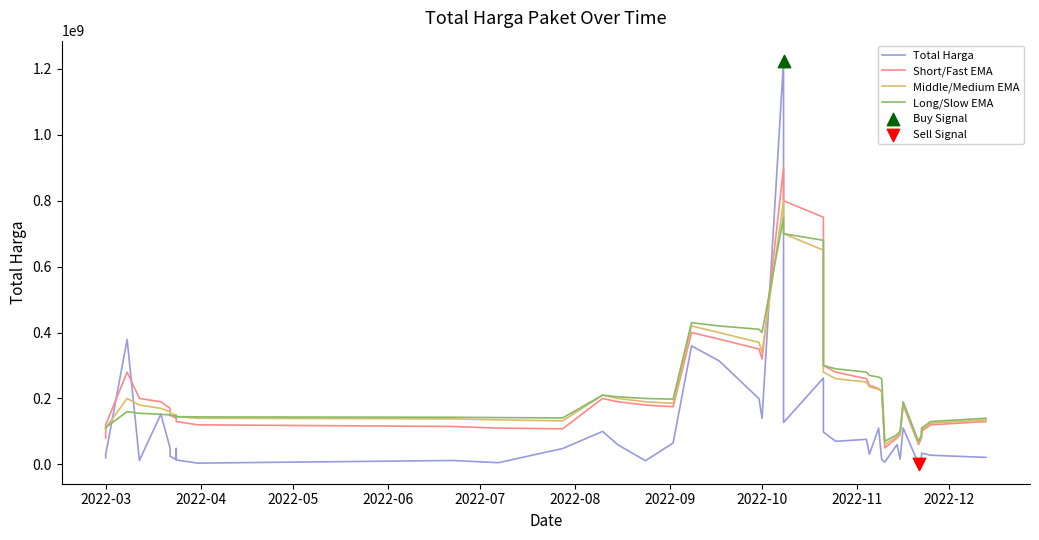

Which series has the widest spread of Y values?

Total Harga